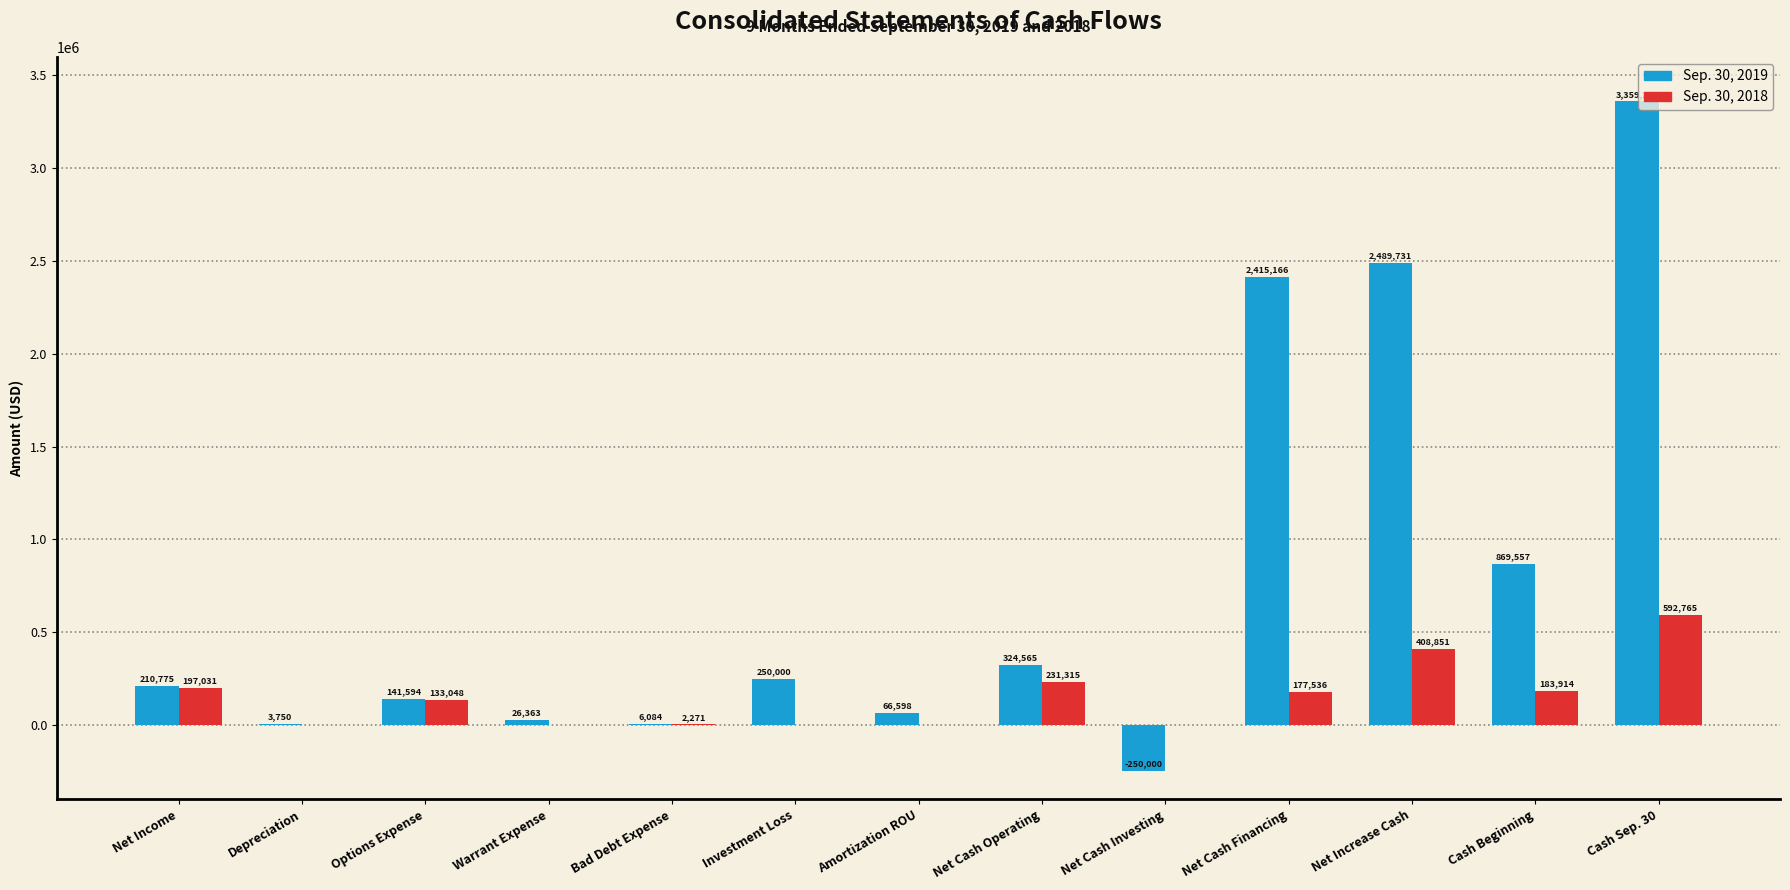

The value of Sep. 30, 2019 at Net Cash Investing is -250000. True or false?

True